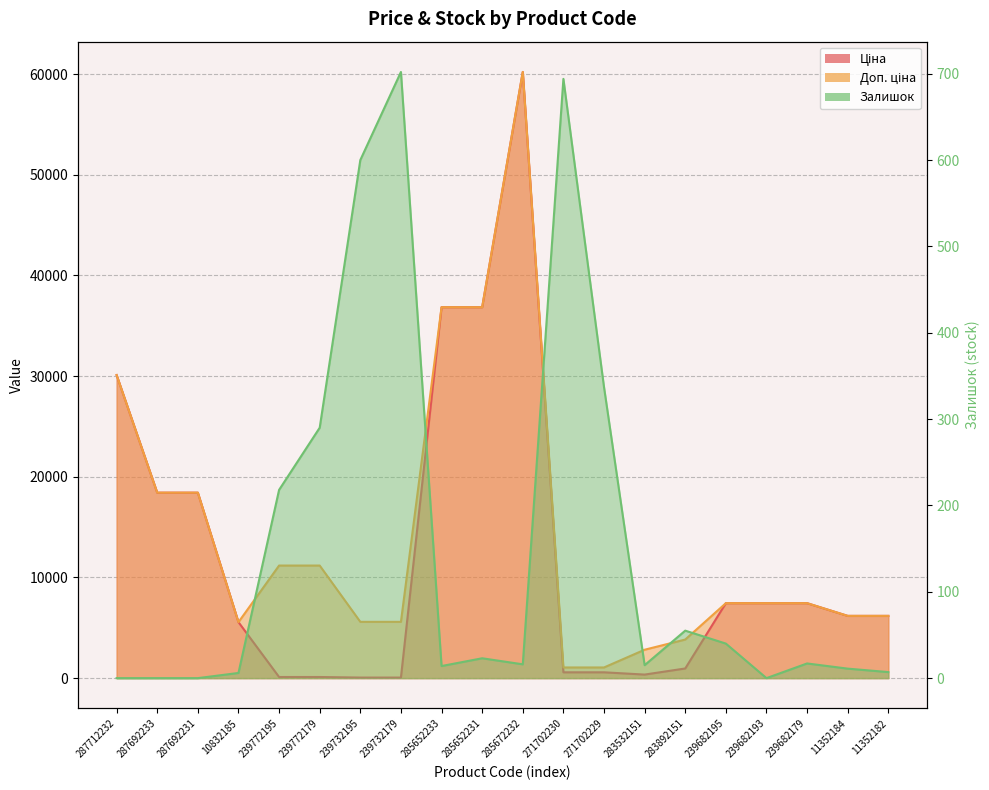

Is it true that Доп. ціна equals 37324.4 at 285672232?

False